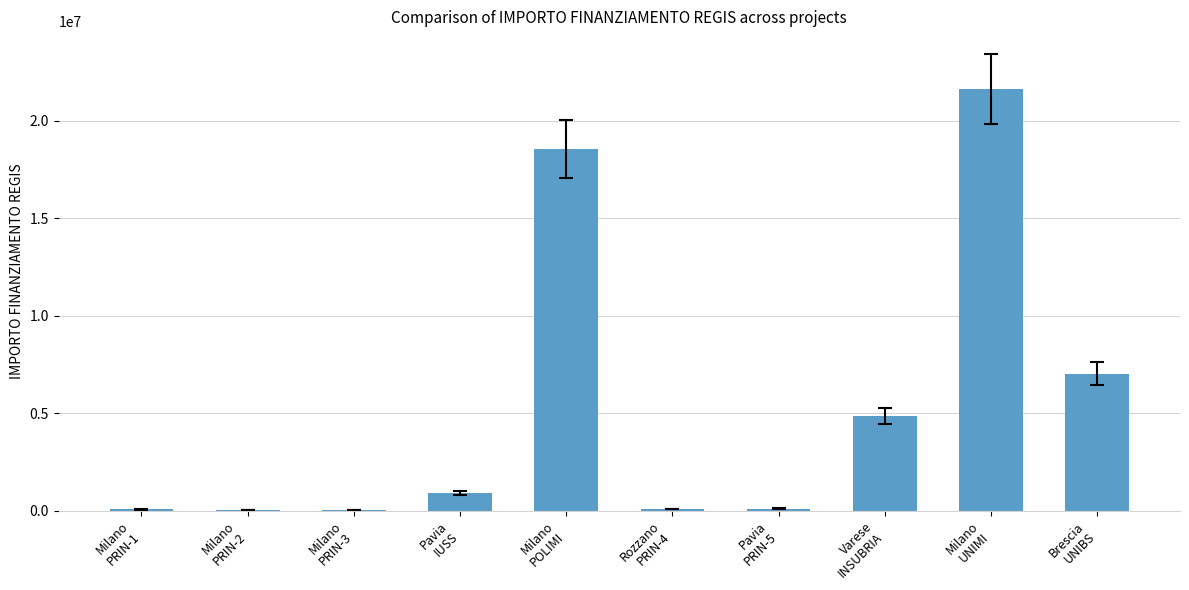

What is the greatest value displayed?

21615132.0